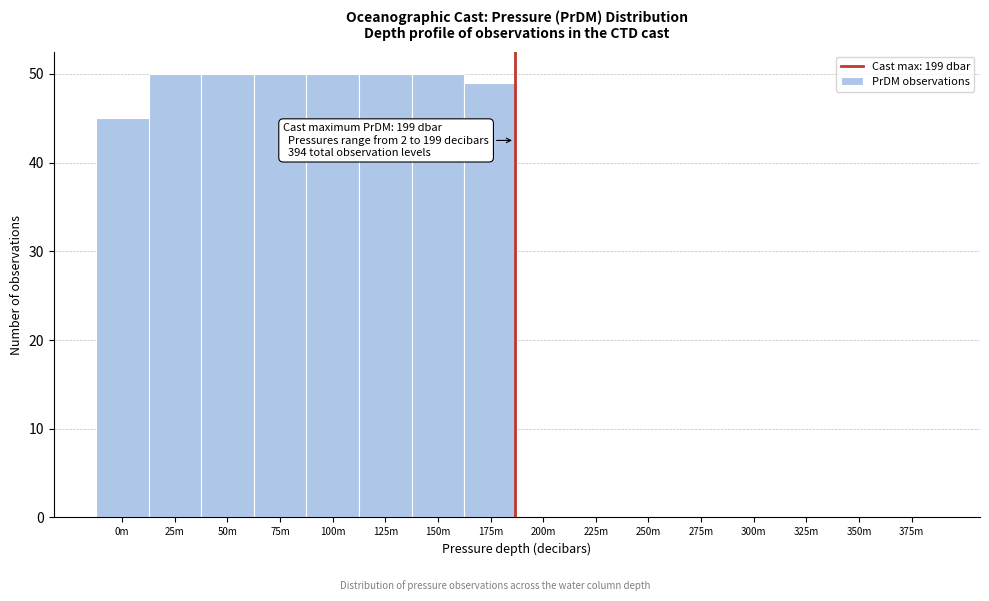

Reading right to left, extract all data points from this chart.

375m=0	350m=0	325m=0	300m=0	275m=0	250m=0	225m=0	200m=0	175m=49	150m=50	125m=50	100m=50	75m=50	50m=50	25m=50	0m=45